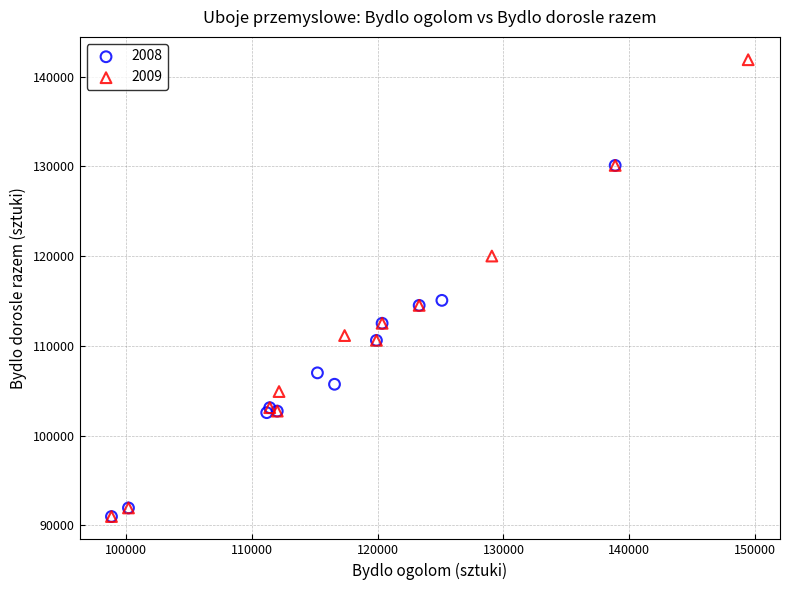

Which series contains the highest Y value?

2009